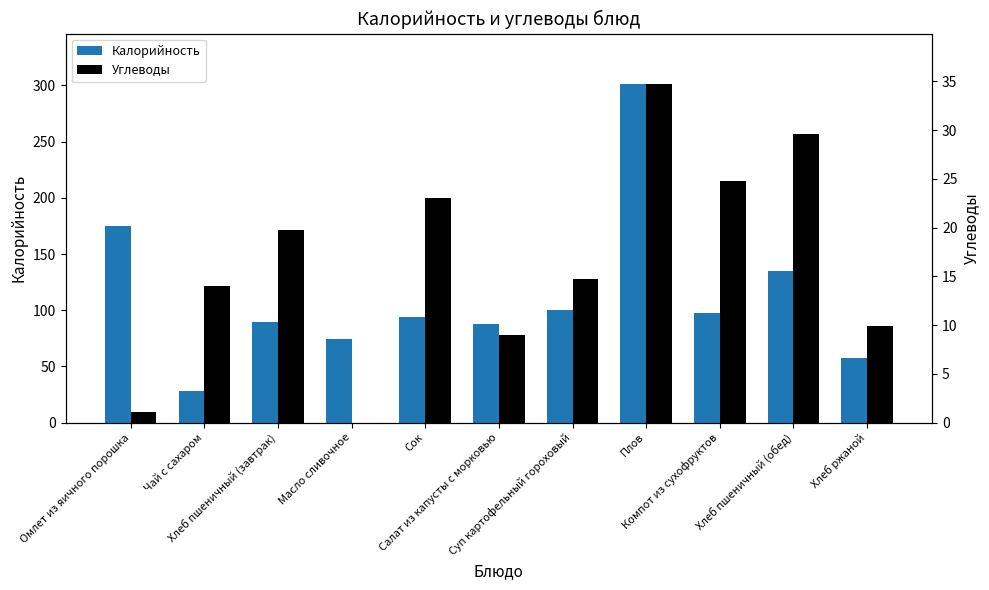

What is the difference between the second highest and second lowest values in the Калорийность series?

116.8